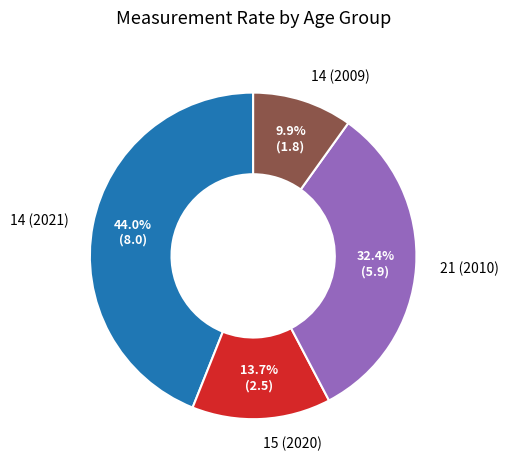

What percentage is NOT represented by 21 (2010)?

67.6%